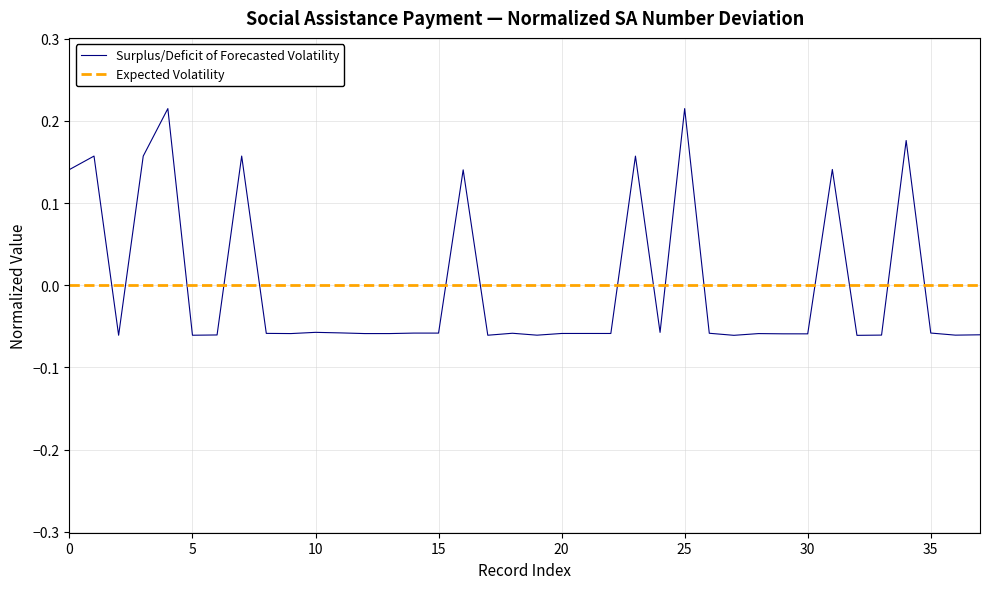

List the series in order of their peak value, lowest first.

Expected Volatility, Surplus/Deficit of Forecasted Volatility